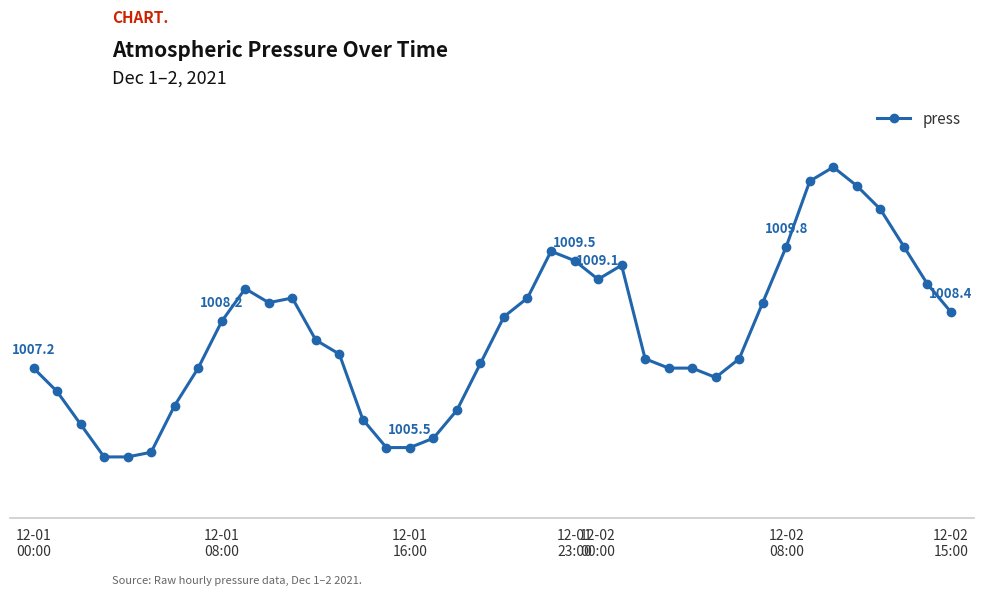

Is this an area chart (filled region under the line)?

No